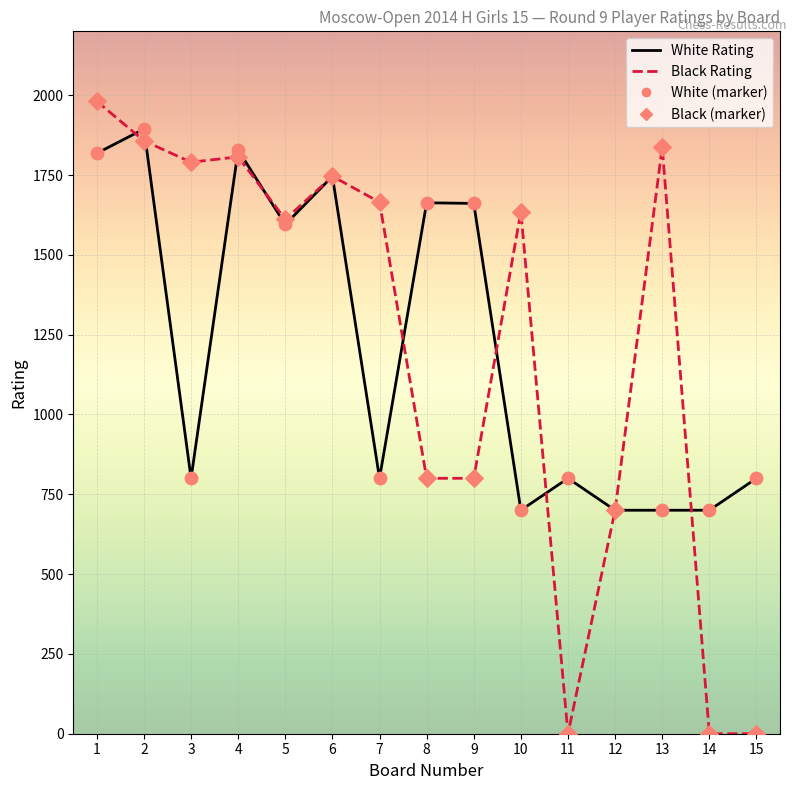

Between 2 and 3, which series saw the biggest shift?

White Rating